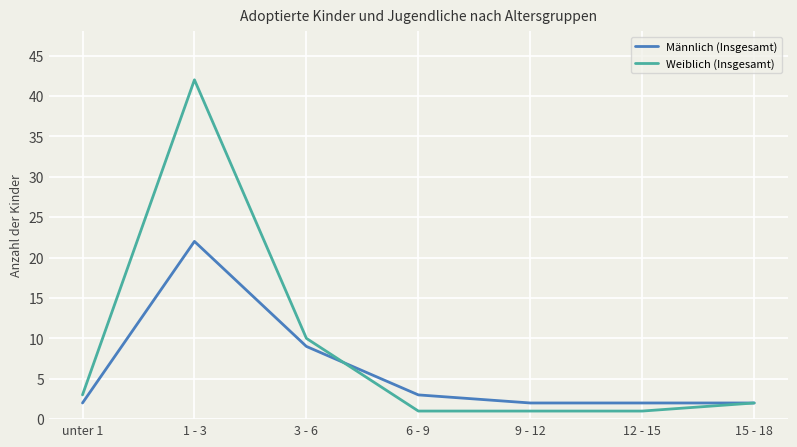

Reading left to right, what are all the values shown in this chart?

Männlich (Insgesamt): 2	22	9	3	2	2	2
Weiblich (Insgesamt): 3	42	10	1	1	1	2